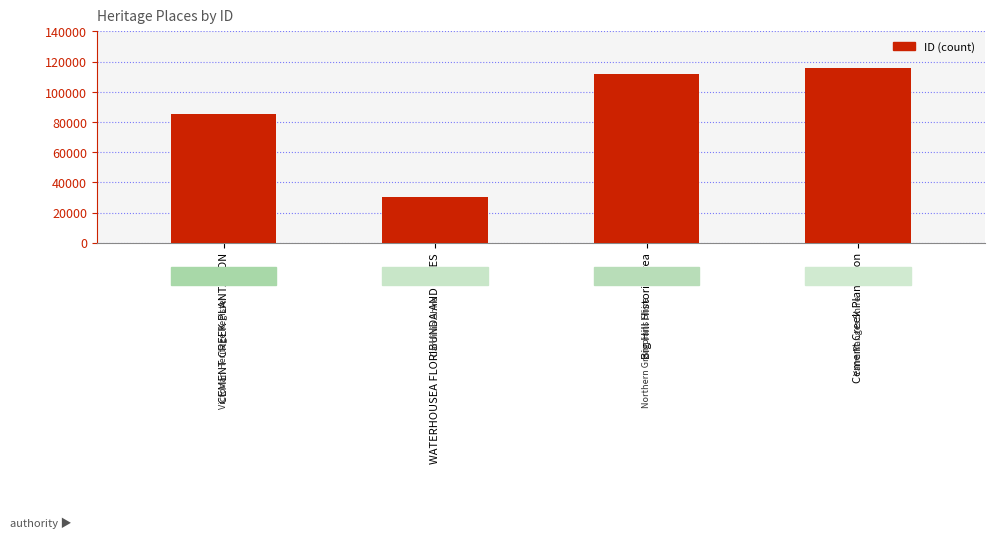

How many data points does each series have?

4